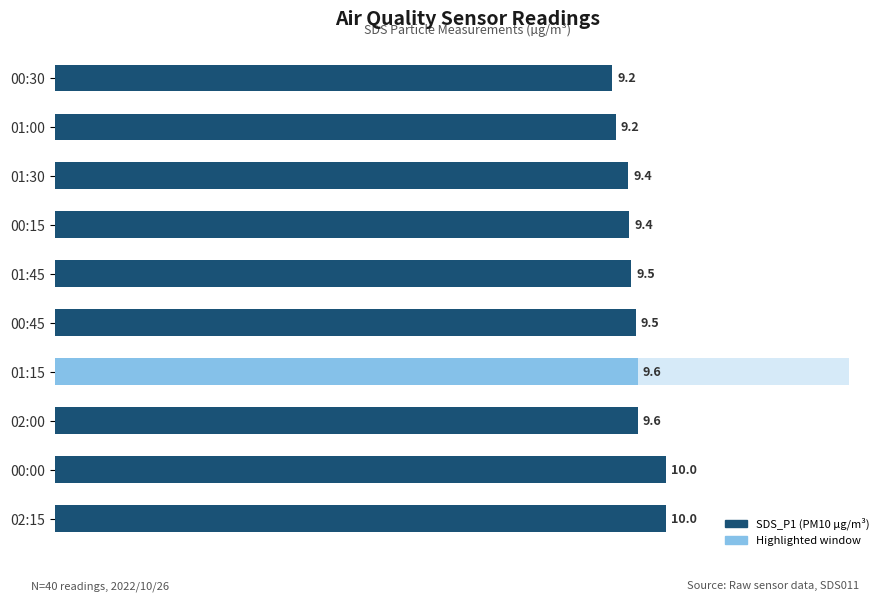

The chart shows a value of 3.7 at 02:00. True or false?

False